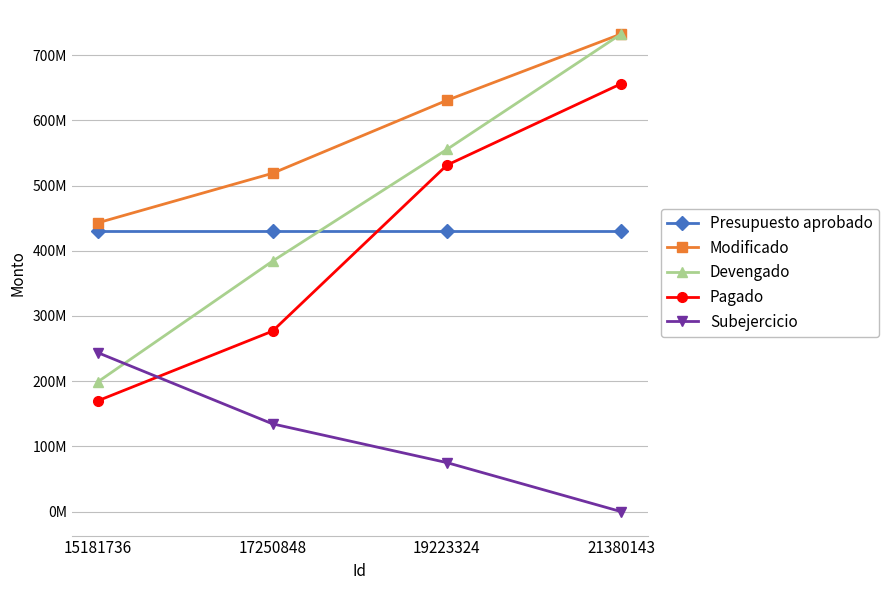

What are all the series names shown in the legend?

Presupuesto aprobado, Modificado, Devengado, Pagado, Subejercicio